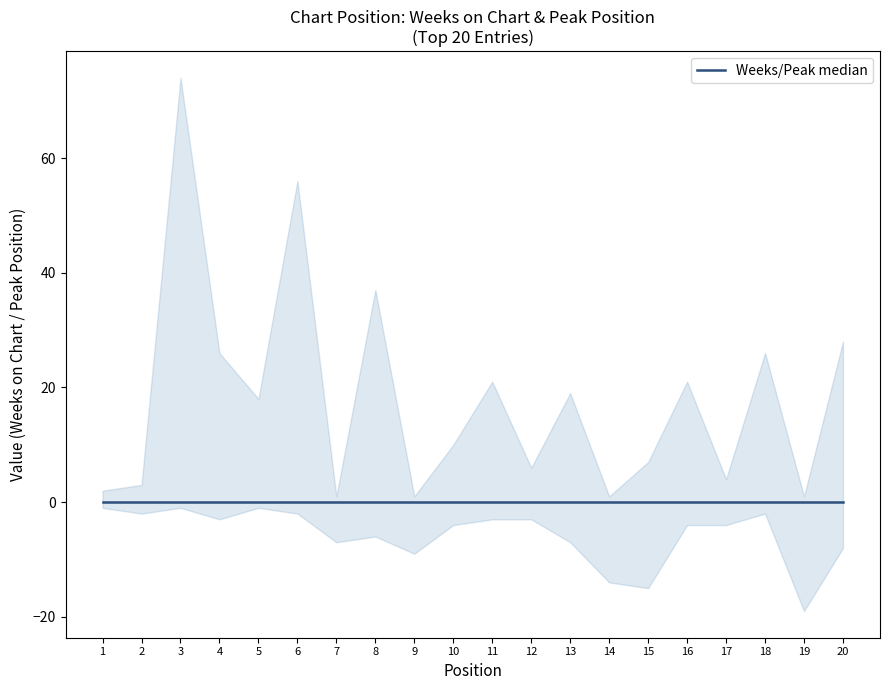

Which series ends up on top after the final intersection of Weeks on Chart and Peak Position?

Weeks on Chart